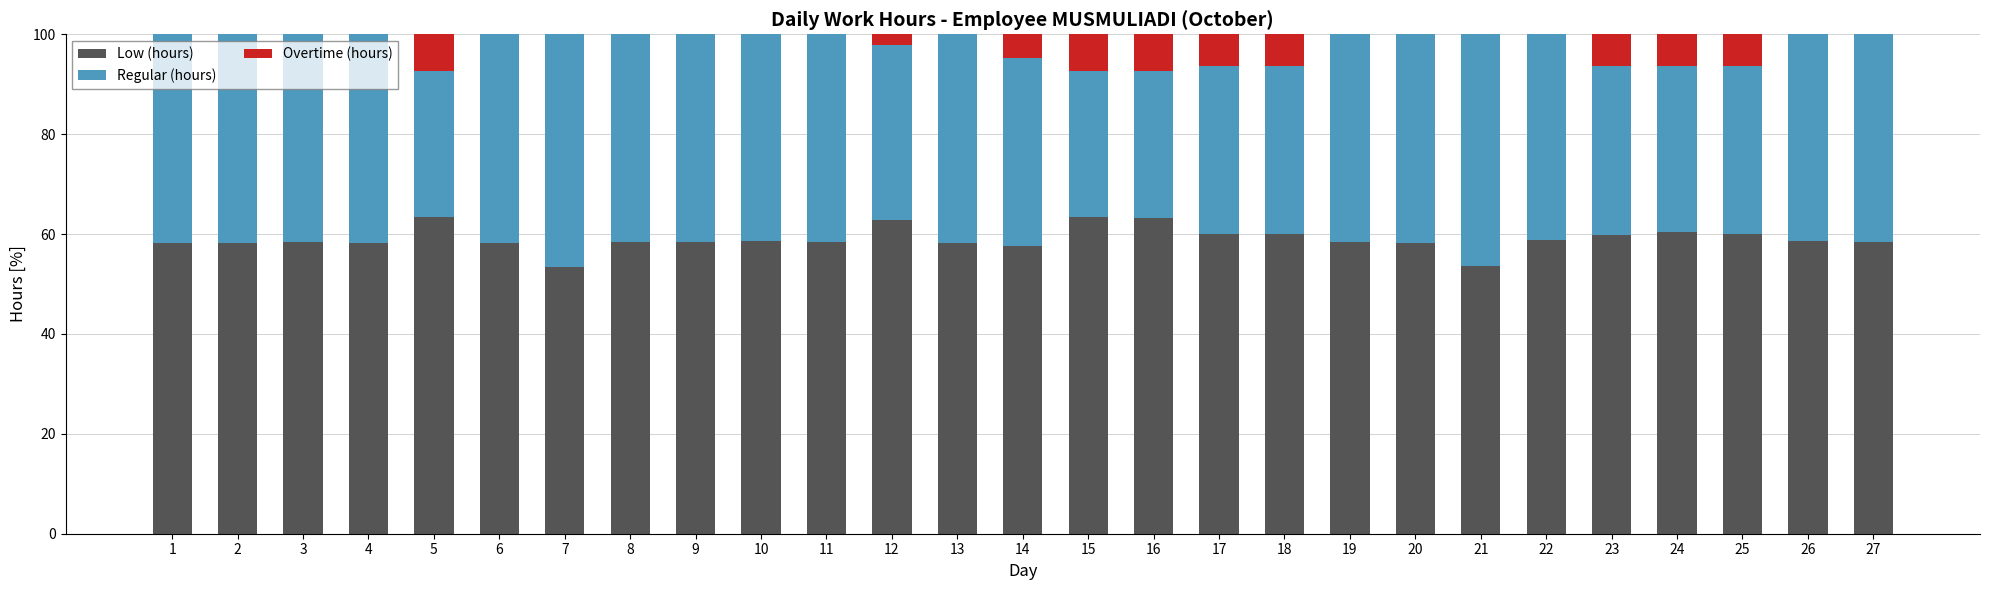

True or false: Low (hours) has a value of 58.3 at 9.

True